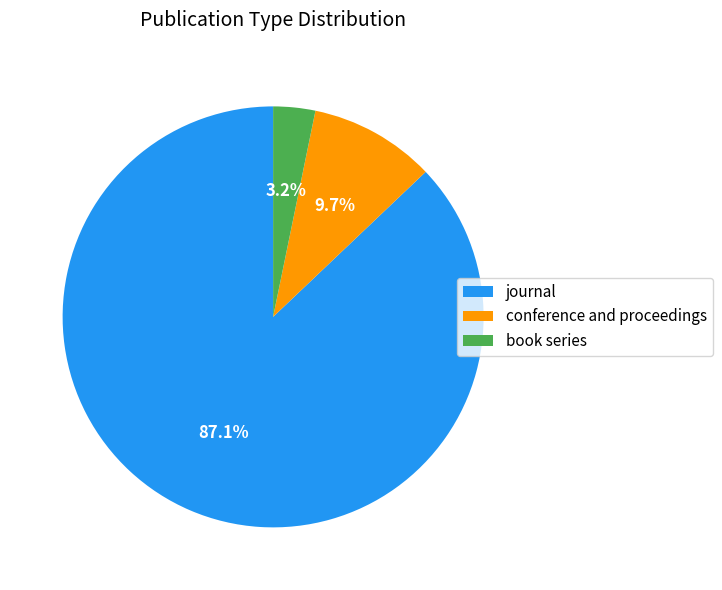

What is the smallest slice in the pie chart?

book series